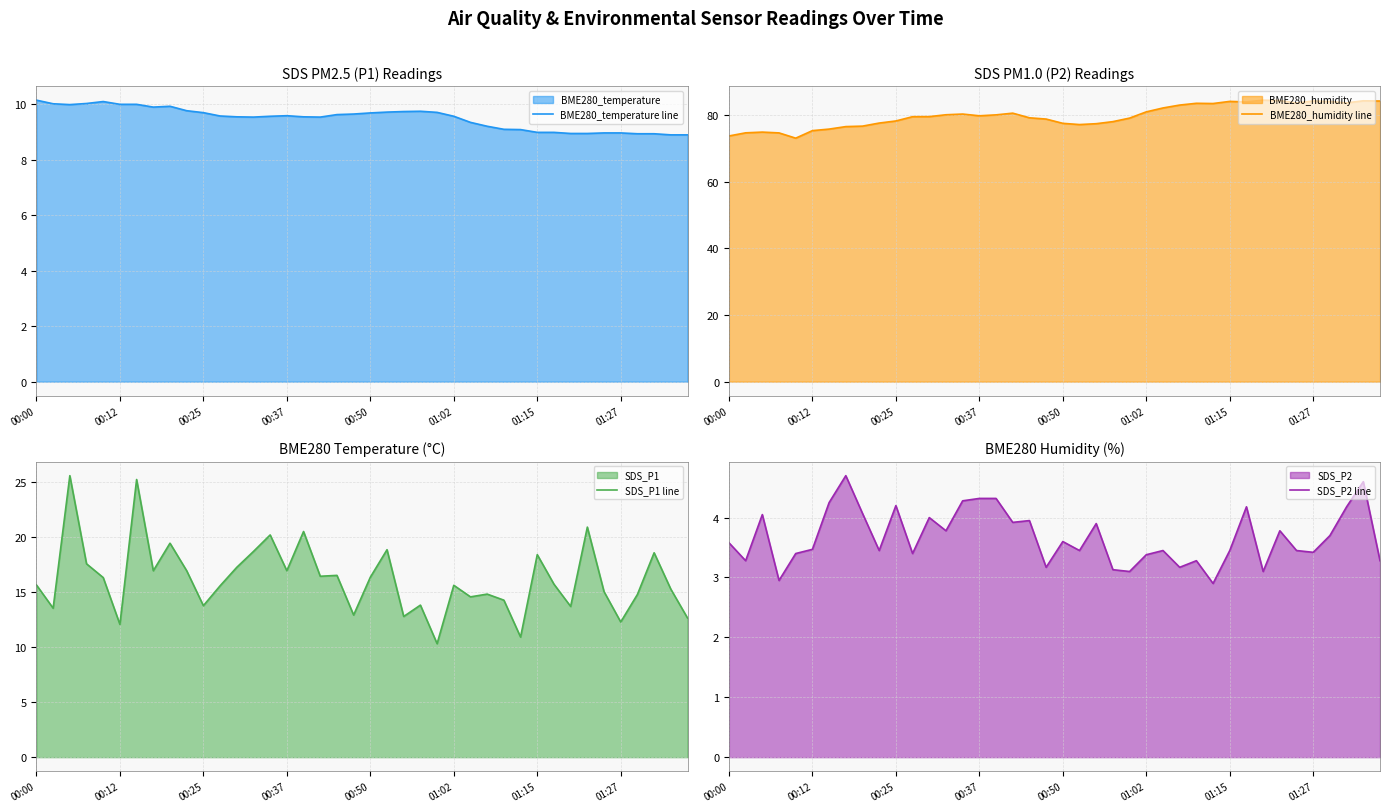

What is the spread (max minus min) of values at 31?

79.7